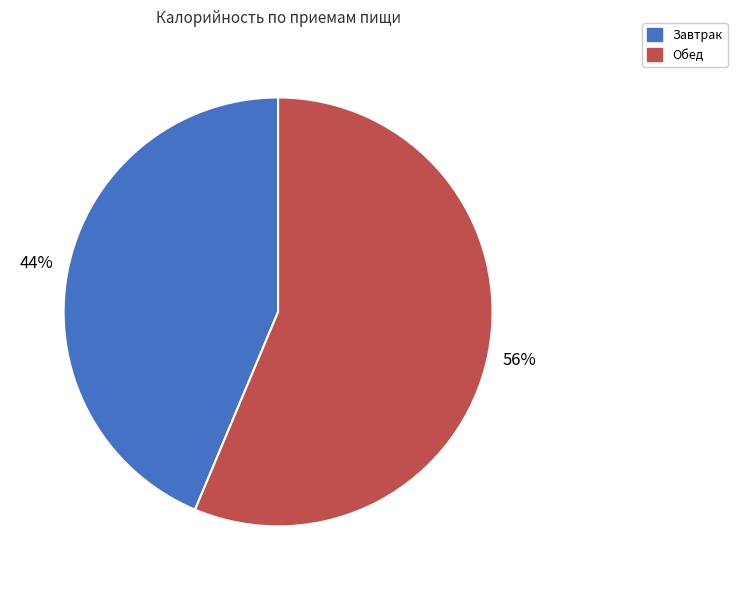

How many segments does this pie chart have?

2